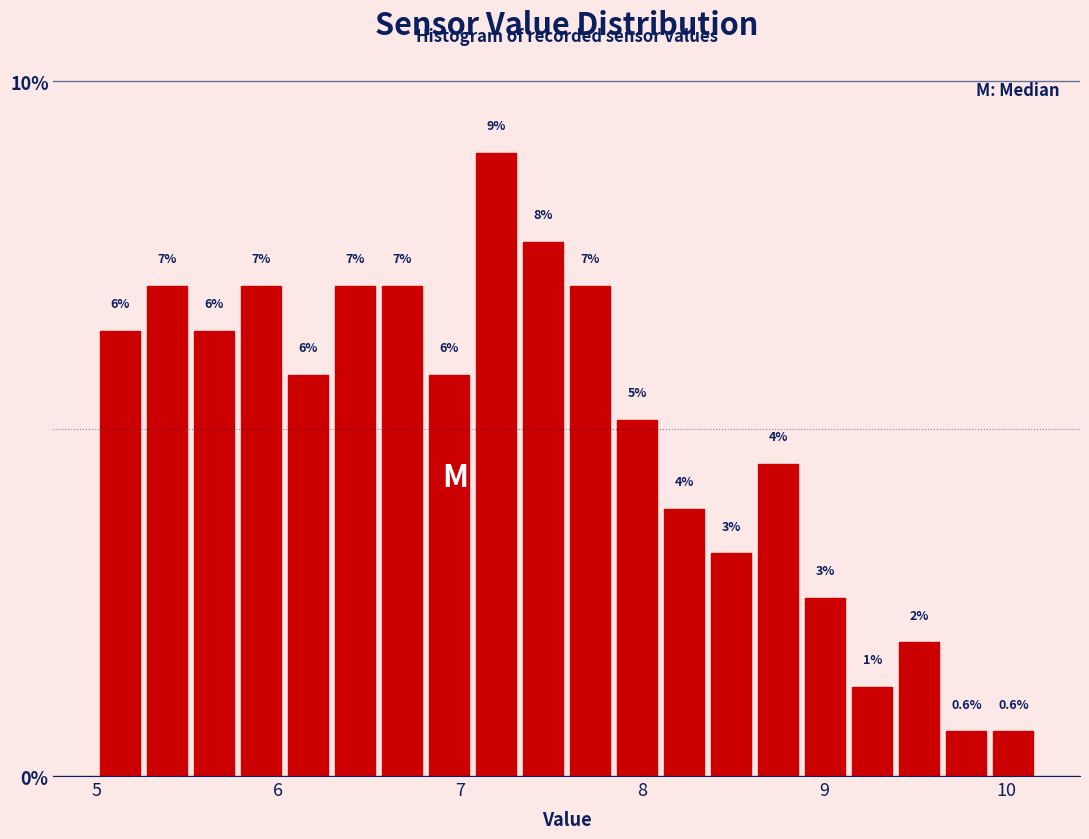

Around what value on the x-axis is the tallest bar? Give the approximate position of its centre, as read against the axis.

7.2